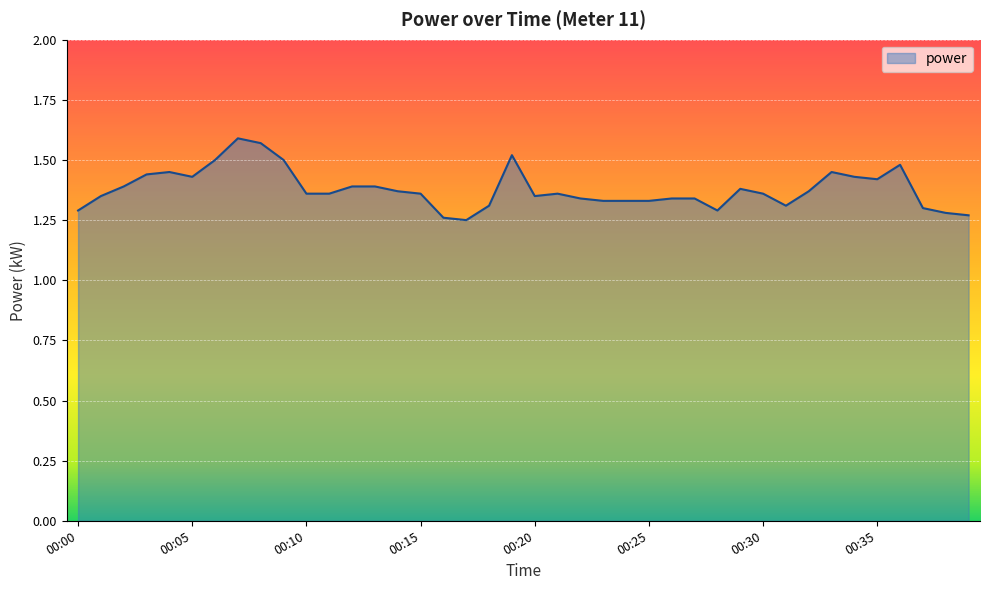

Does the chart display data point markers on the line(s)?

No